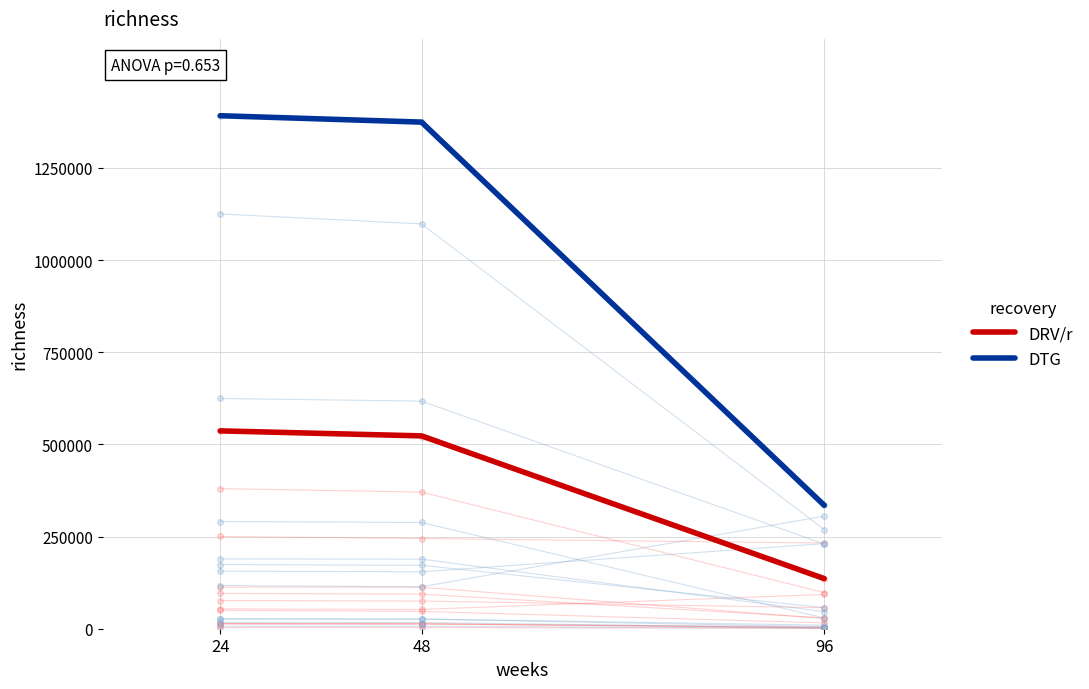

Where is DTG nearest to the value 863220?

48